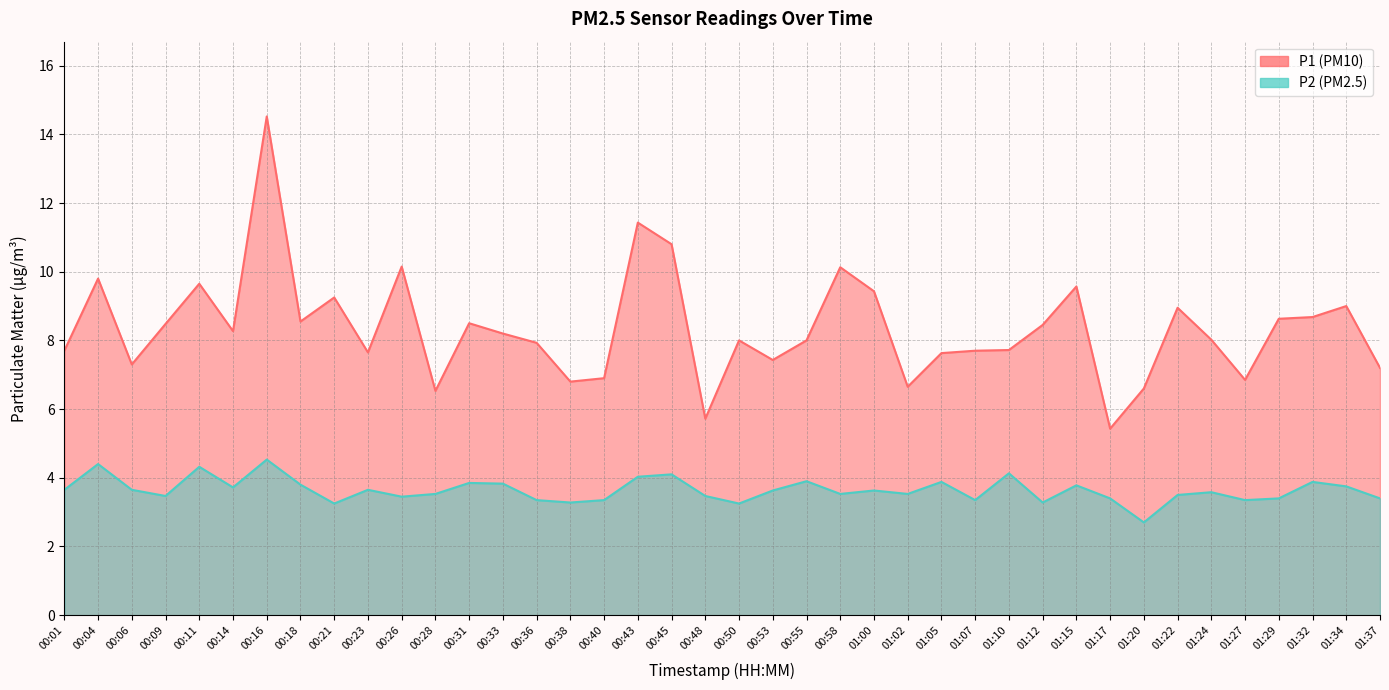

Is it true that P2 equals 1.5 at 00:28?

False